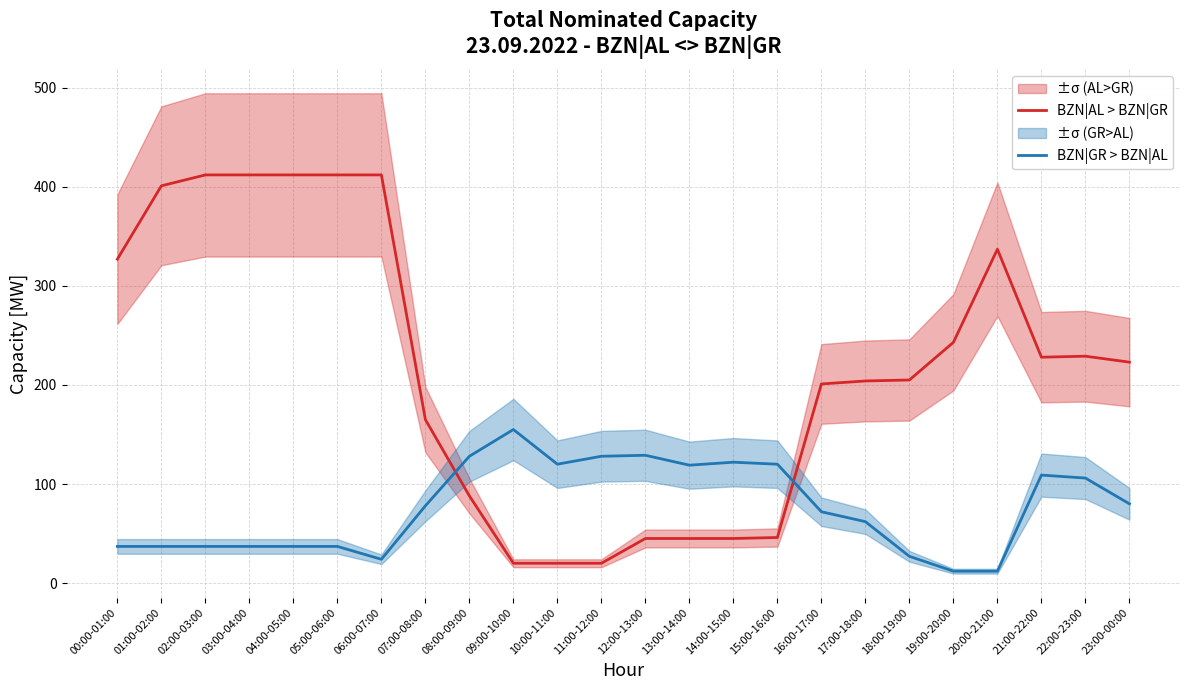

List the series in order of their overall mean, highest first.

BZN|AL > BZN|GR, BZN|GR > BZN|AL